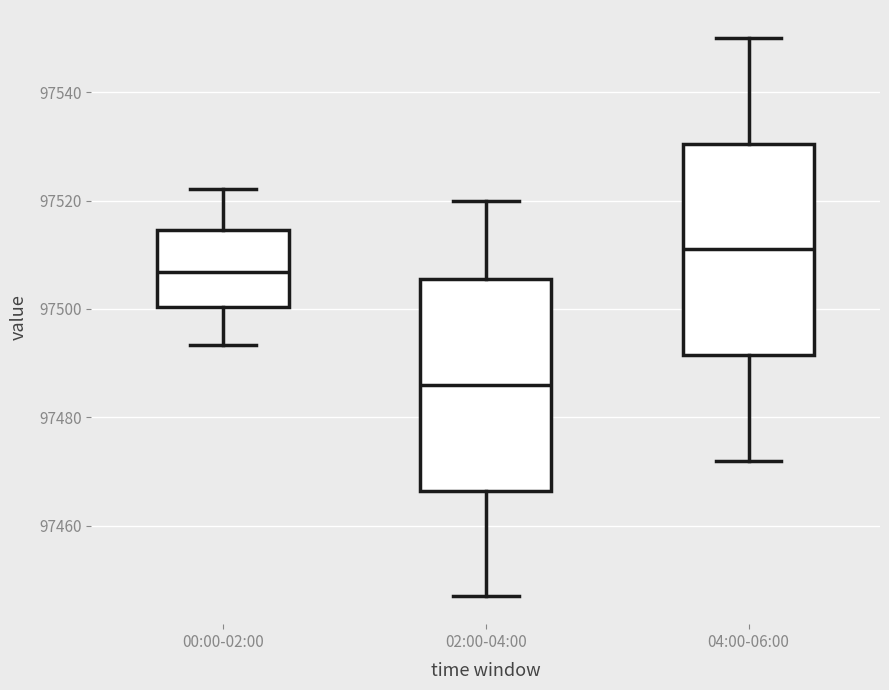

Which box's median line is the highest?

04:00-06:00